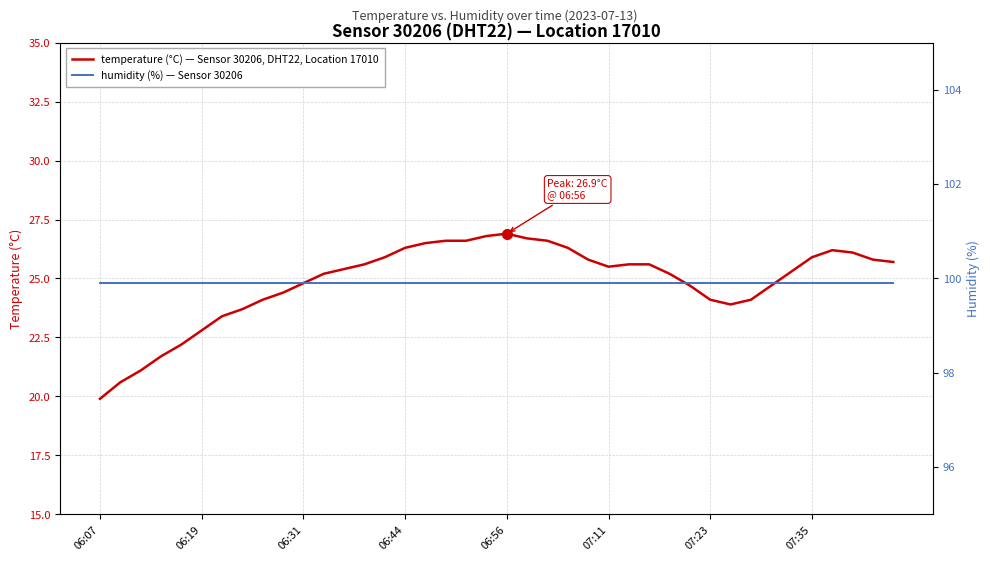

Which label corresponds to the smallest value in the chart?

06:07